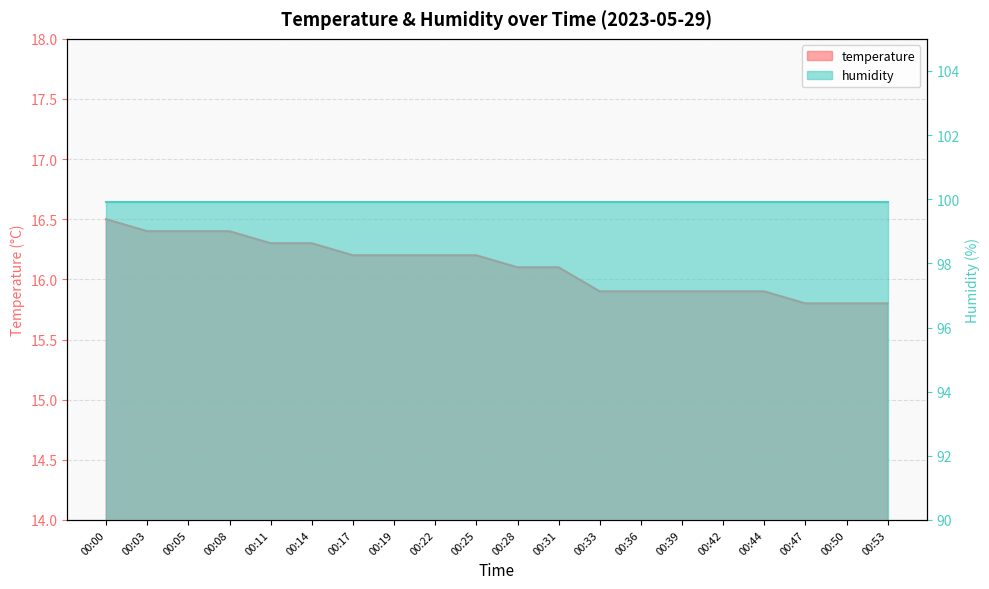

List the labels in order of value, largest first.

00:00, 00:03, 00:05, 00:08, 00:11, 00:14, 00:17, 00:19, 00:22, 00:25, 00:28, 00:31, 00:33, 00:36, 00:39, 00:42, 00:44, 00:47, 00:50, 00:53